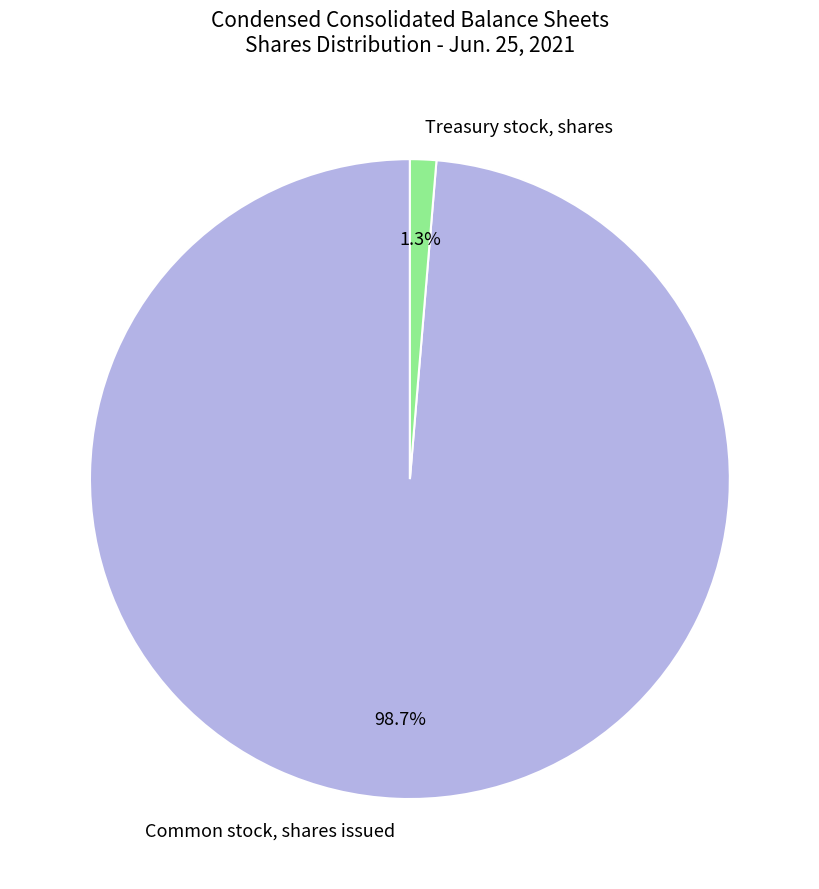

Is it true that Common stock, shares issued is 99% of the pie?

True